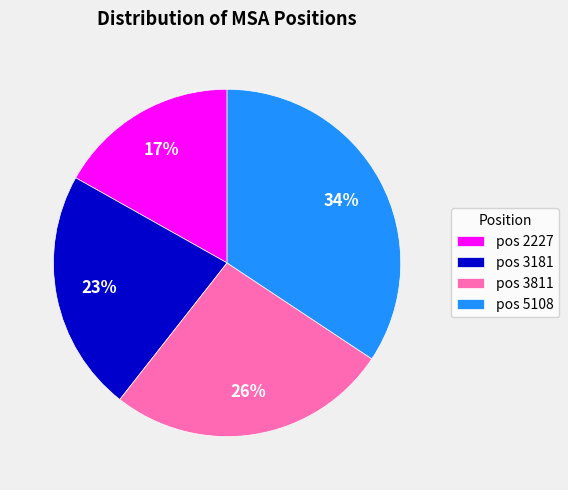

How many segments does this pie chart have?

4